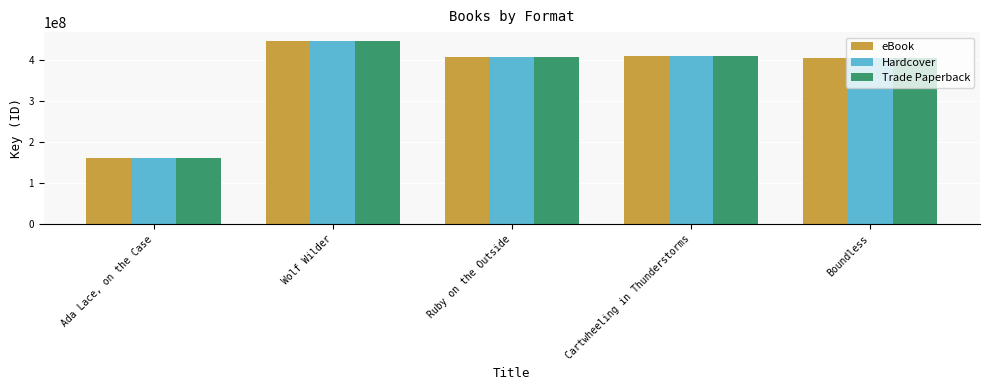

Reading left to right, list all the values displayed in this chart.

eBook: Ada Lace, on the Case=161997682	Wolf Wilder=446688505	Ruby on the Outside=408888610	Cartwheeling in Thunderstorms=410792173	Boundless=406214723
Hardcover: Ada Lace, on the Case=161997682	Wolf Wilder=446688505	Ruby on the Outside=408888610	Cartwheeling in Thunderstorms=410792173	Boundless=406214723
Trade Paperback: Ada Lace, on the Case=161997682	Wolf Wilder=446688505	Ruby on the Outside=408888610	Cartwheeling in Thunderstorms=410792173	Boundless=406214723